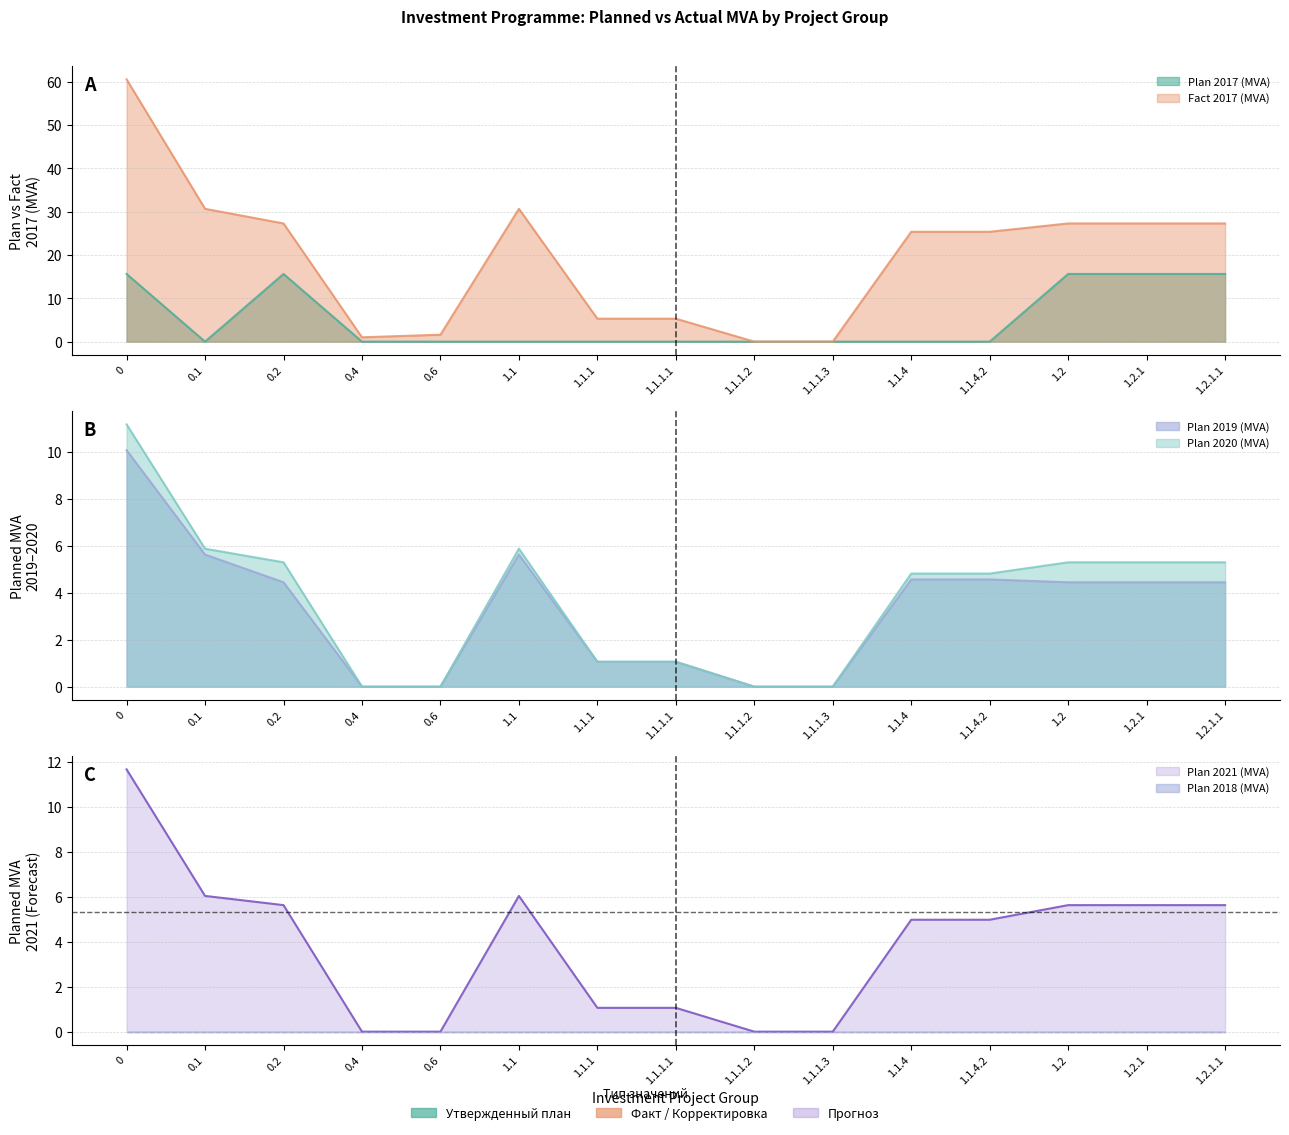

What is the difference between the maximum and minimum values in the Plan 2020 (MVA) series?

11.2